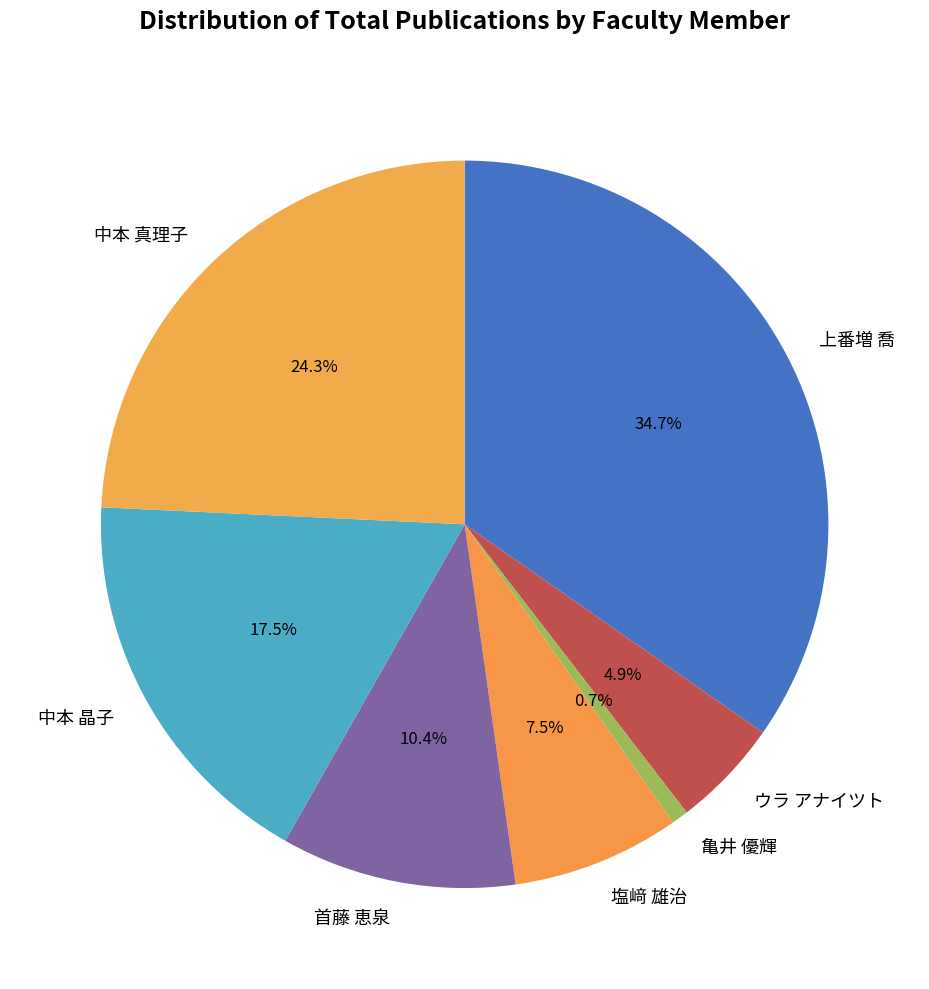

The 上番増 喬 slice represents 35% of the pie. True or false?

True